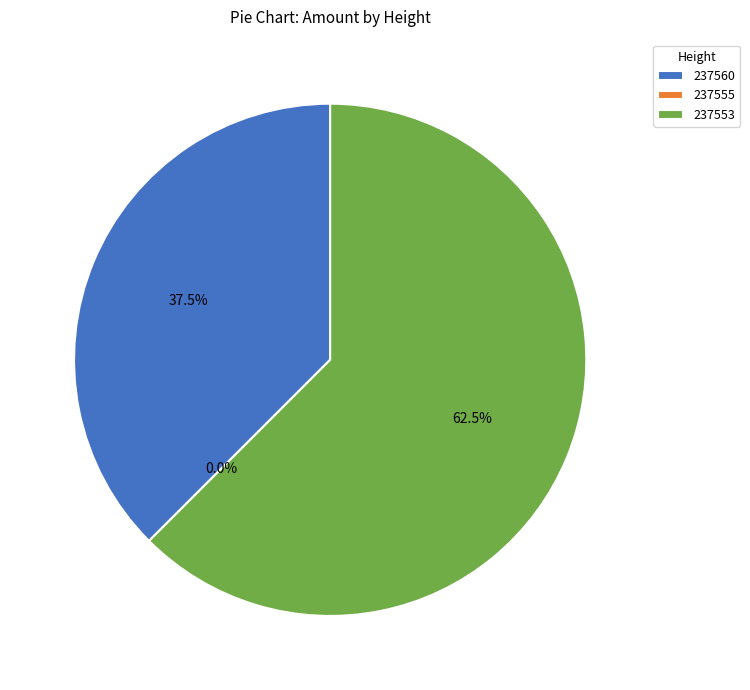

What is the change in value from 237560 to 237555?

-3